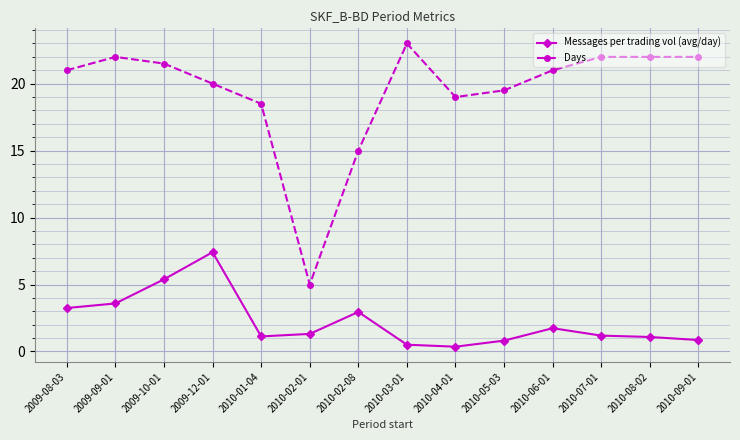

How many lines are shown in the chart?

2